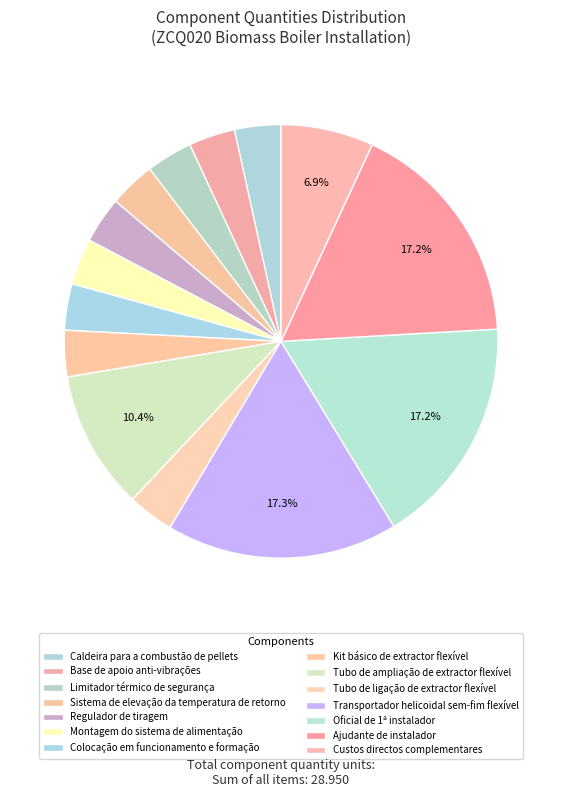

The Ajudante de instalador slice represents 17% of the pie. True or false?

True